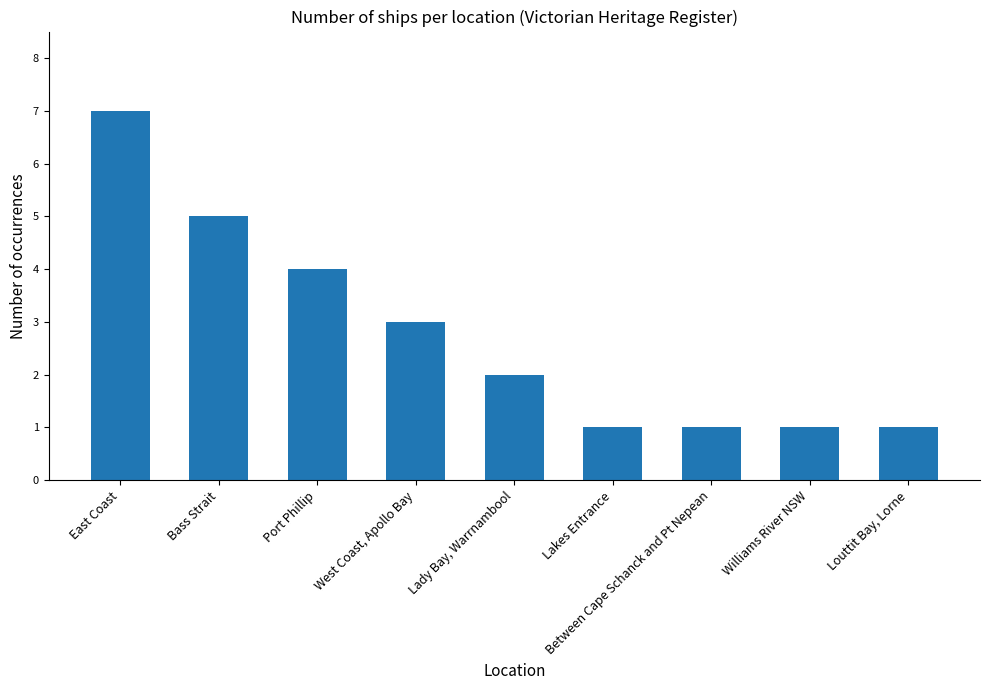

How many bars are there in total?

9